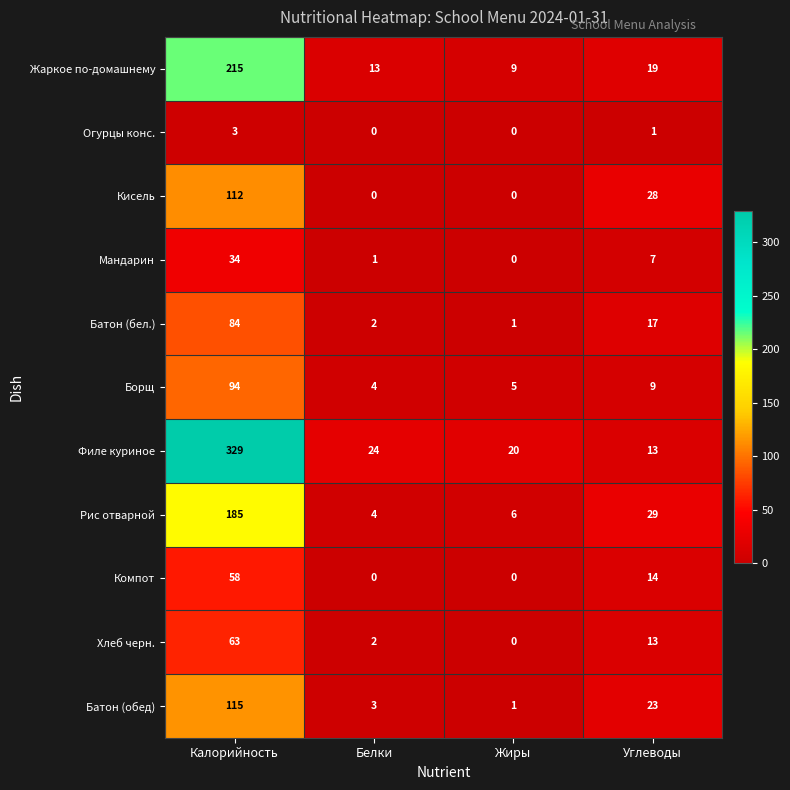

What is the sum of the Батон (обед) values at Жиры and Белки?

4